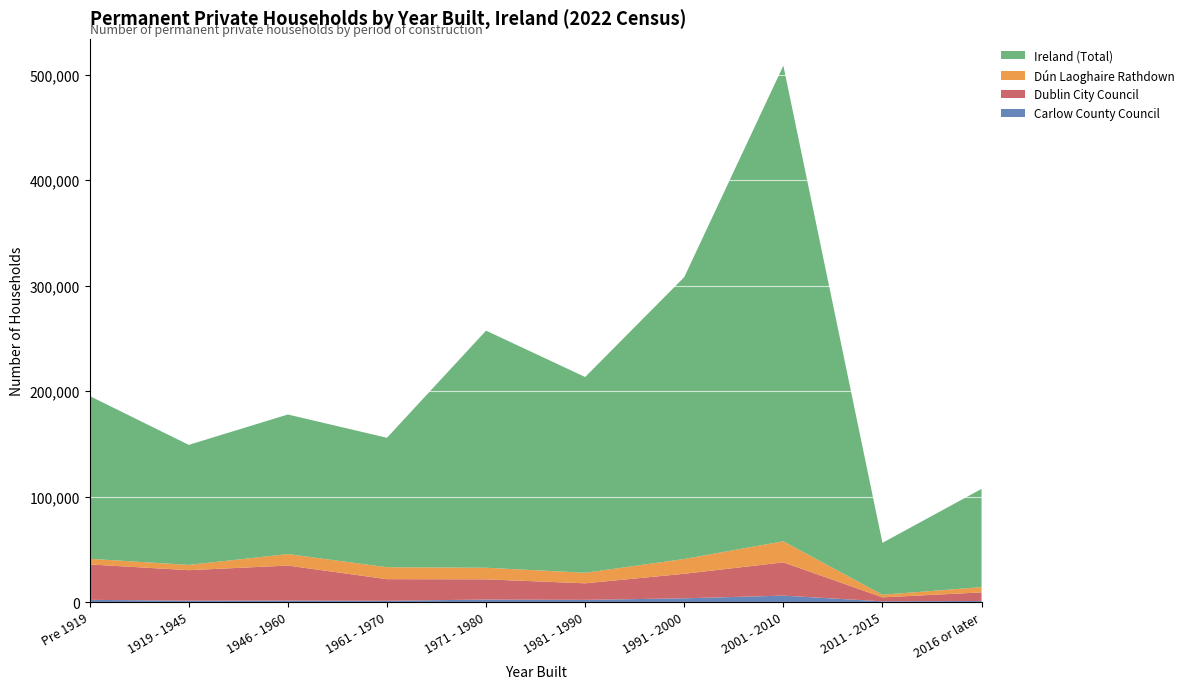

At which category is the sum across all series the highest?

2001 - 2010